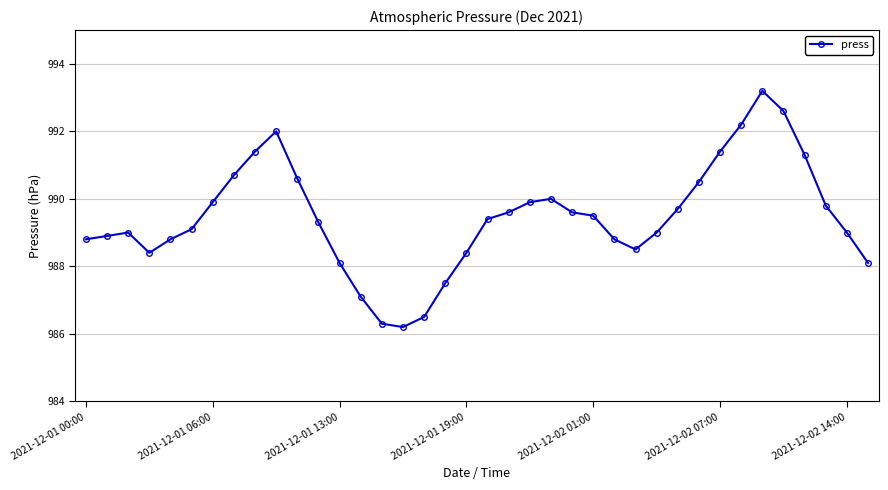

True or false: the data has more than 1 interior local peaks.

True